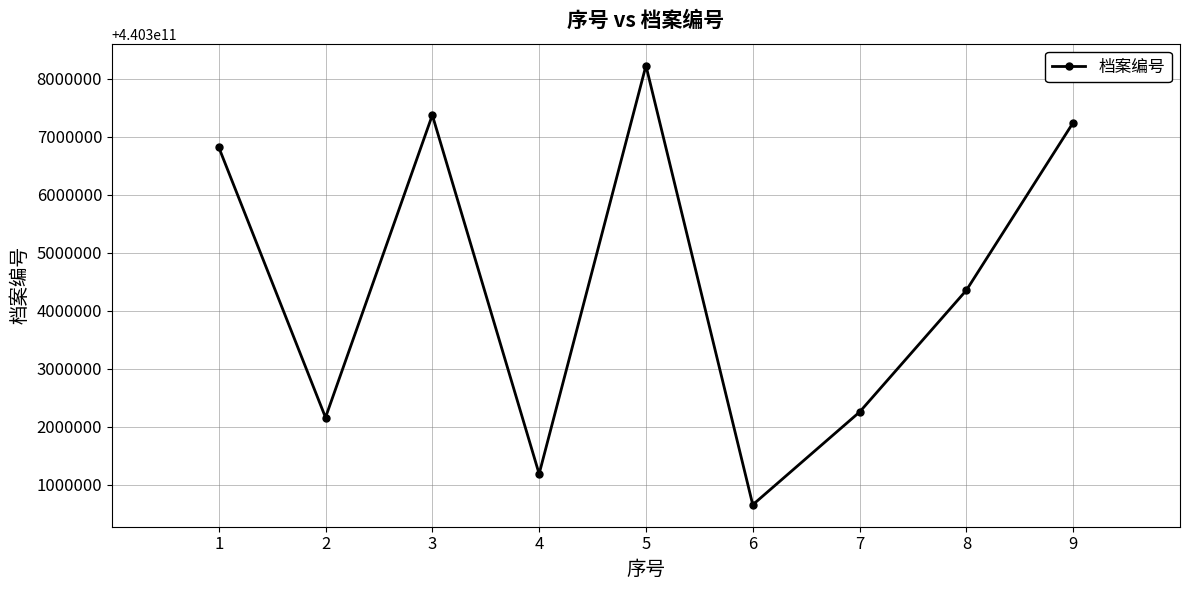

List the labels in order of value, smallest first.

6, 4, 2, 7, 8, 1, 9, 3, 5